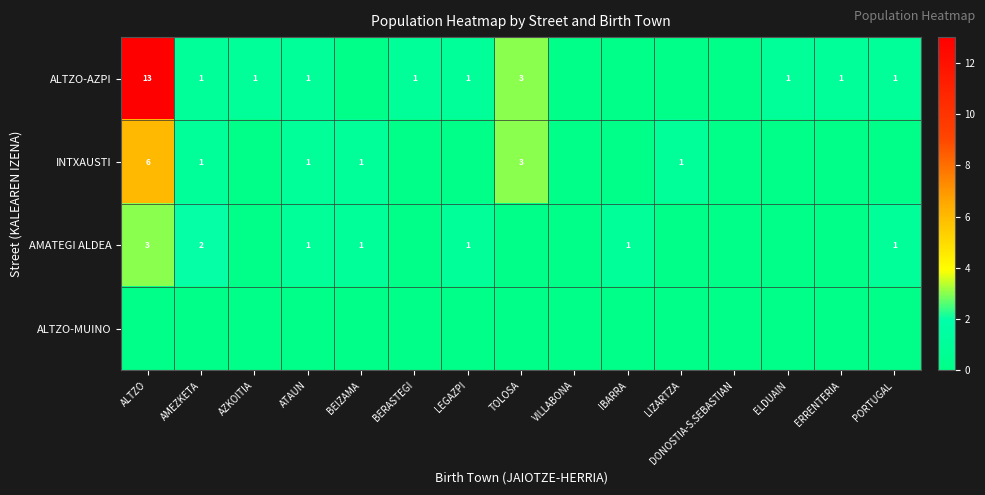

The AMATEGI ALDEA series shows 1 at LEGAZPI. True or false?

True